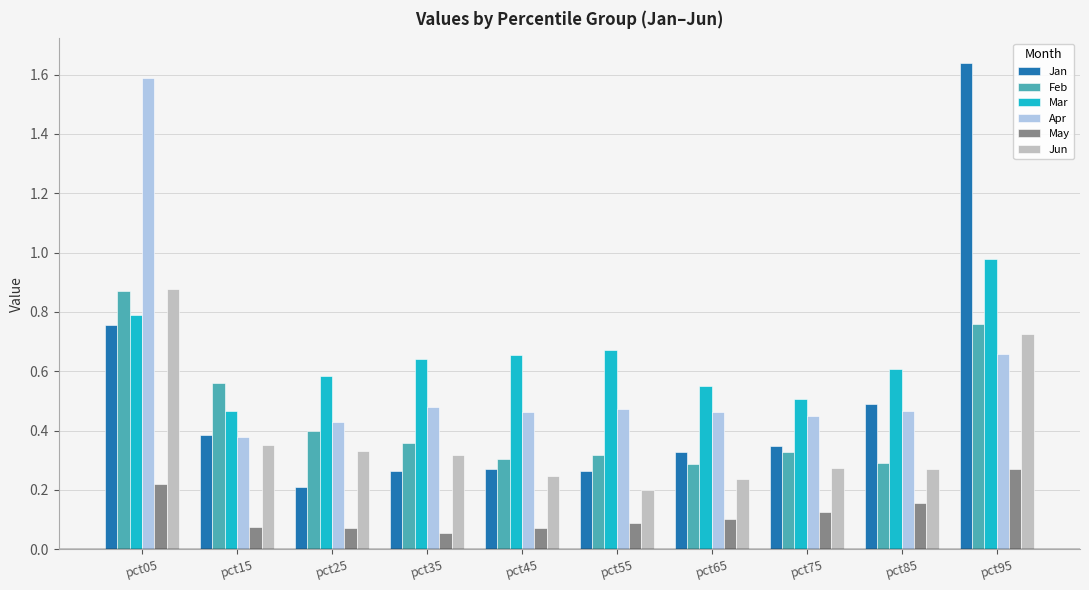

Which series has the largest range (max minus min)?

Jan